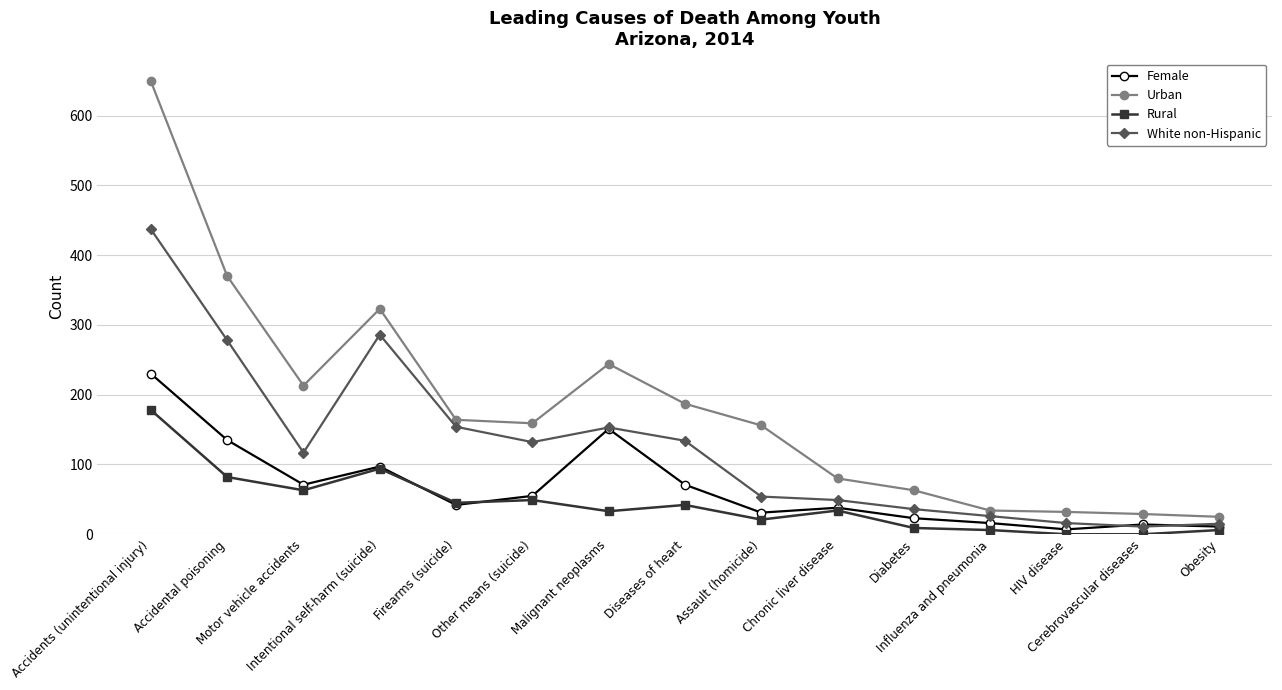

Is it true that Rural equals 0 at Cerebrovascular diseases?

True